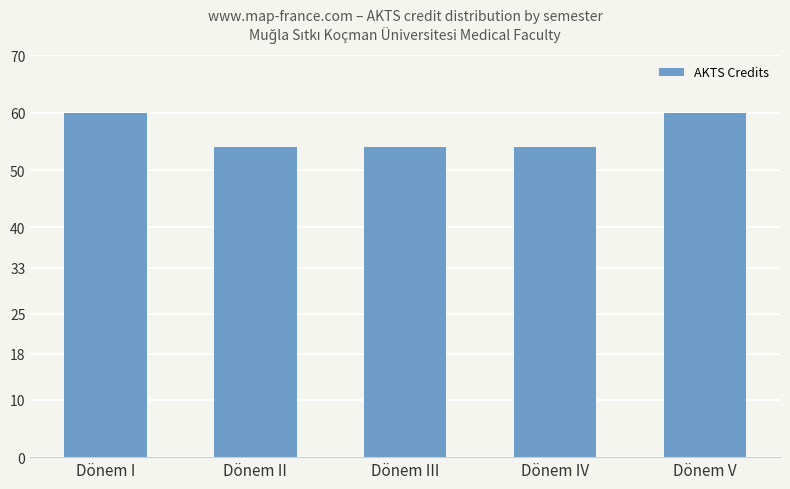

Reading left to right, transcribe all the data shown in this chart.

Dönem I=60	Dönem II=54	Dönem III=54	Dönem IV=54	Dönem V=60